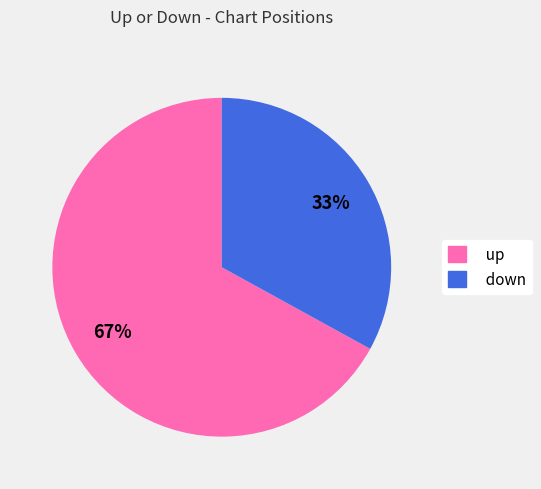

Do up and down together represent more than half of the pie?

Yes